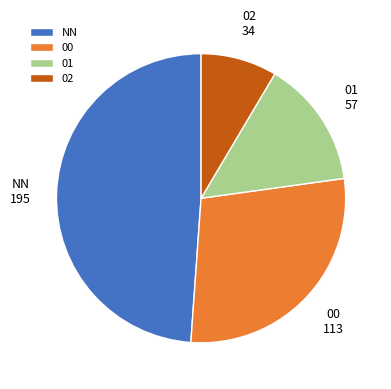

Does any single category account for the majority?

No